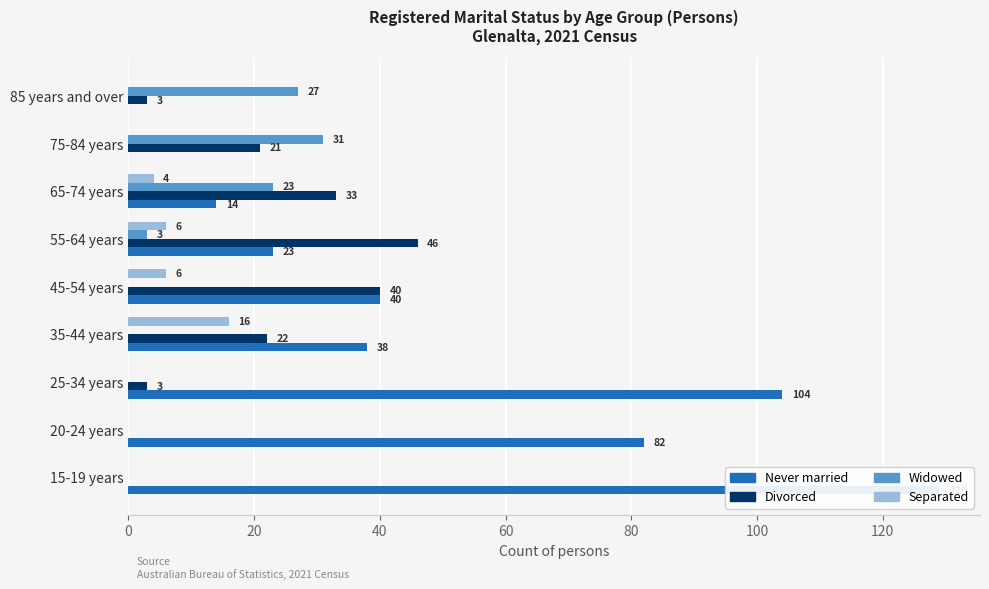

Reading left to right, extract all data points from this chart.

Never married: 129	82	104	38	40	23	14	0	0
Divorced: 0	0	3	22	40	46	33	21	3
Widowed: 0	0	0	0	0	3	23	31	27
Separated: 0	0	0	16	6	6	4	0	0